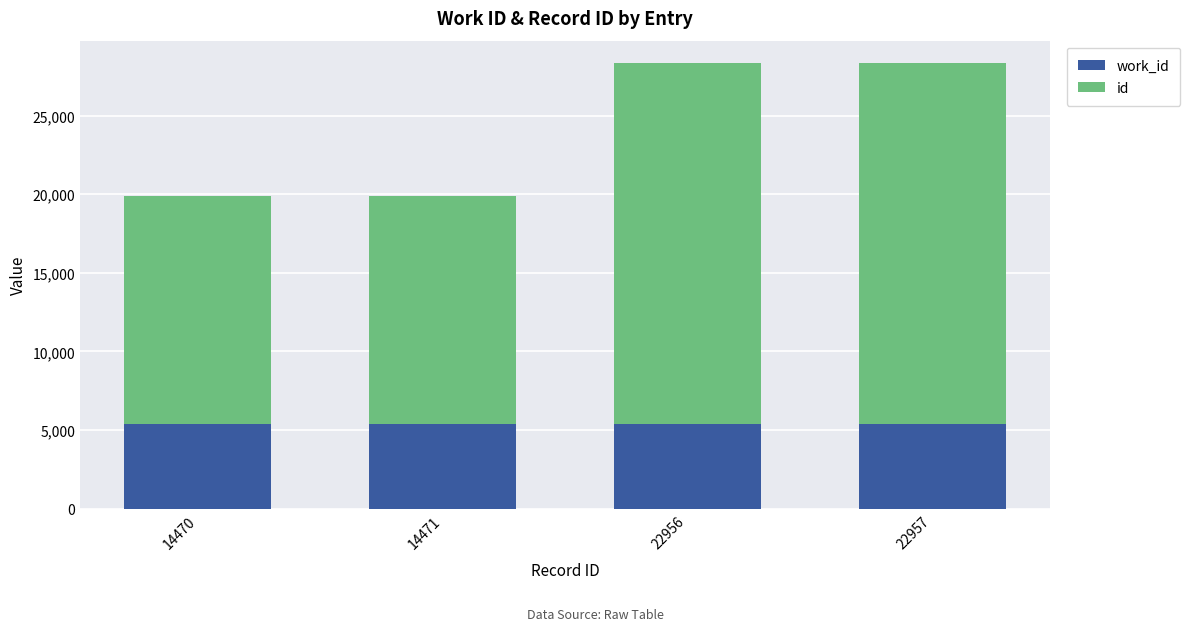

What is the average value of the id series?

18714